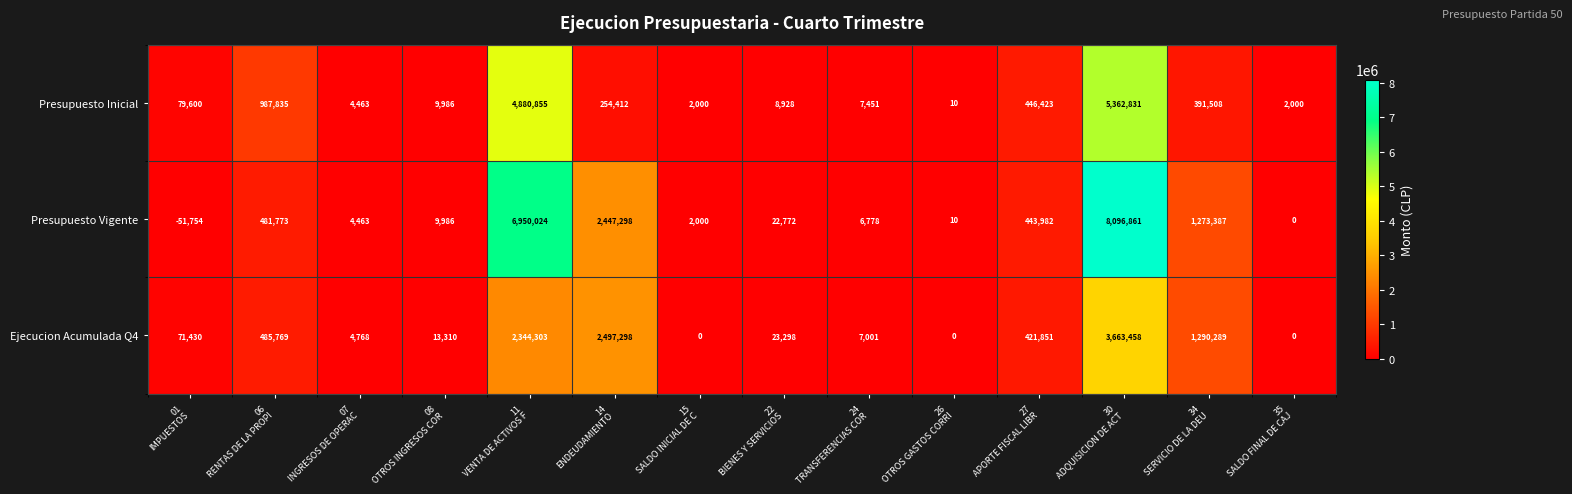

List the series in order of their peak value, highest first.

Presupuesto Vigente, Presupuesto Inicial, Ejecucion Acumulada Q4